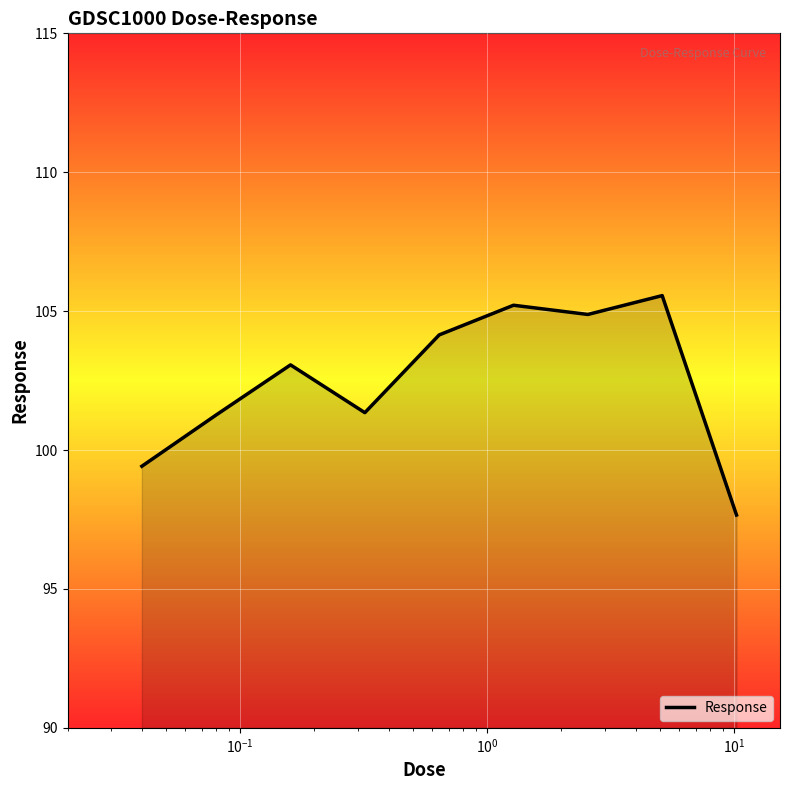

What is the smallest value displayed?

97.7